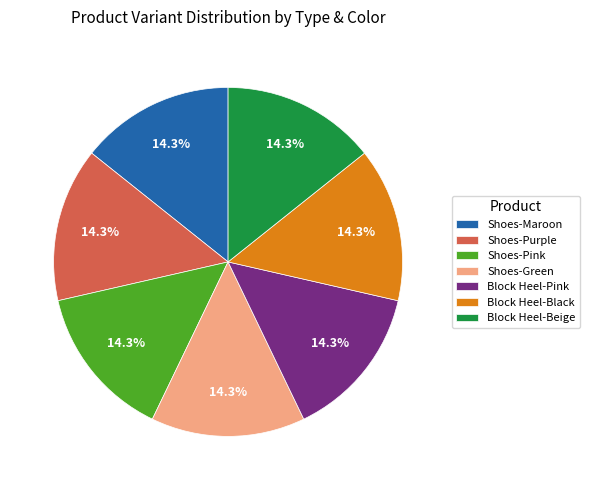

What is the ratio of the value at Block Heel-Black to the value at Shoes-Purple?

1.0